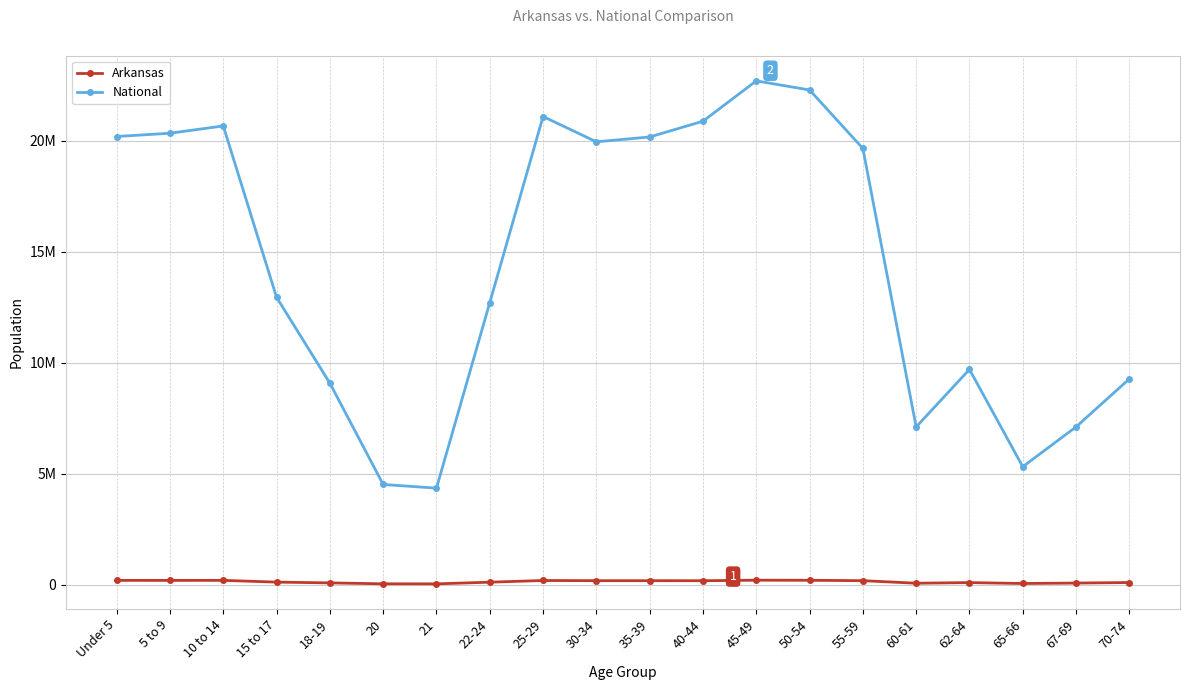

At which label does National first exceed 19664805?

Under 5